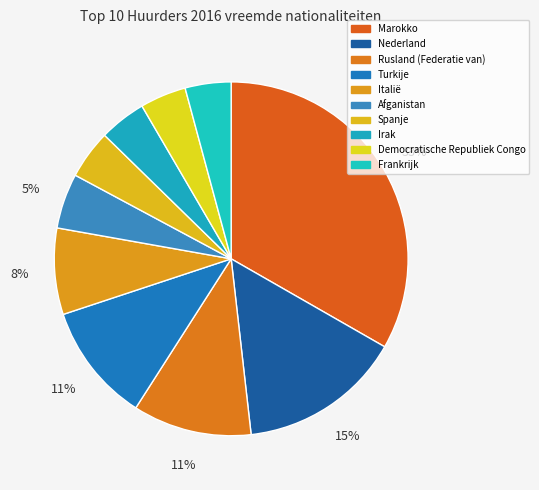

To the nearest percent, what is the combined percentage of Rusland (Federatie van) and Italië?

19%